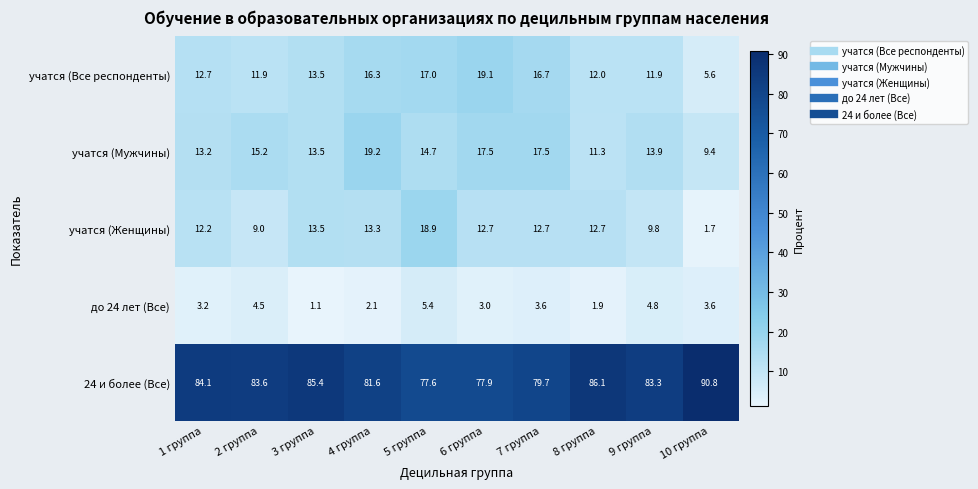

What is the smallest value displayed?

1.1